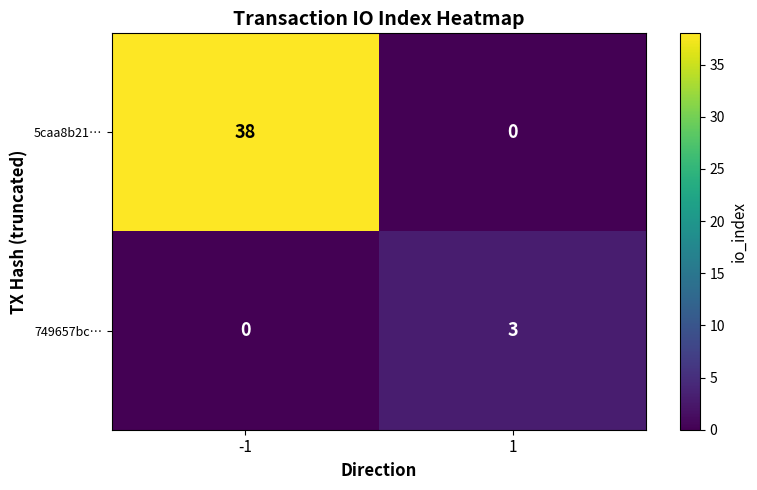

What is the difference between the 749657bc… values at 1 and -1?

3